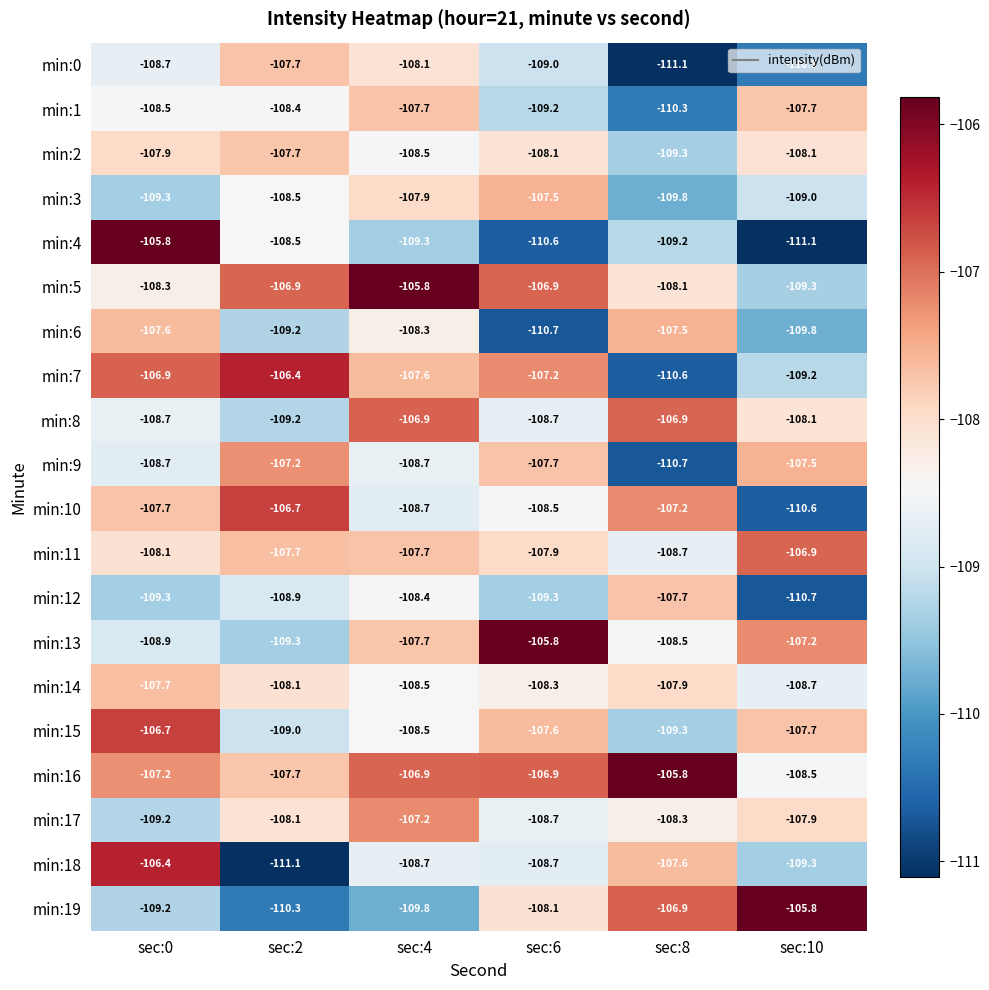

What is the sum of the min:2 values at sec:6 and sec:10?

-216.2